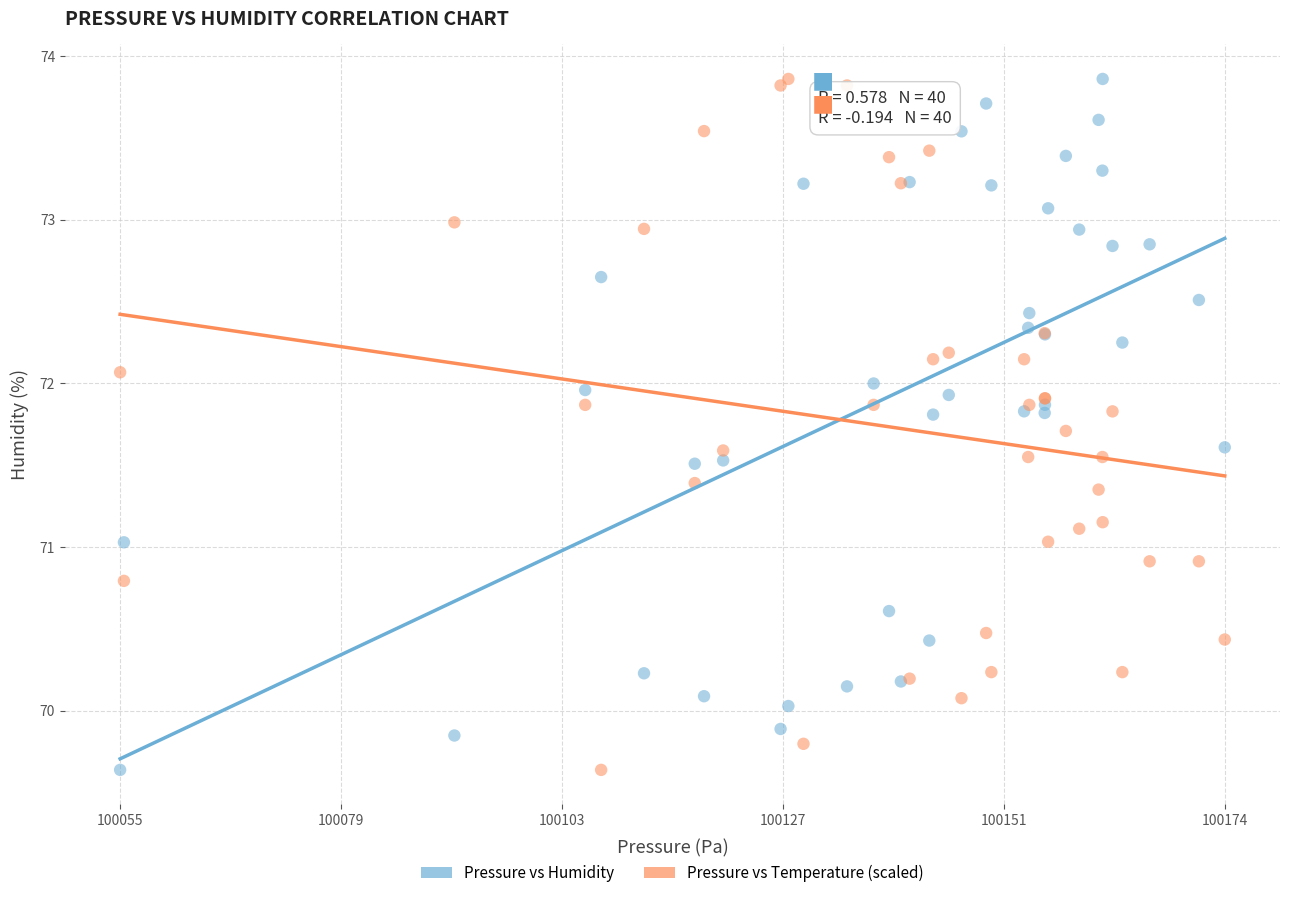

What is the X range (max minus min) for the scatter plot?

119.1